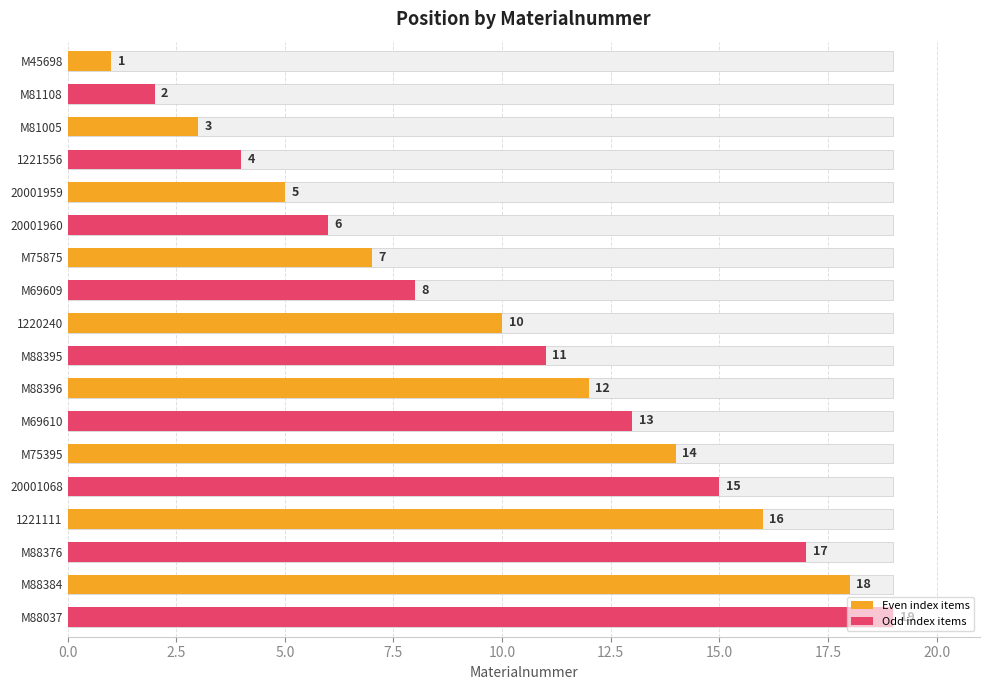

What position from the left is M69610?

12